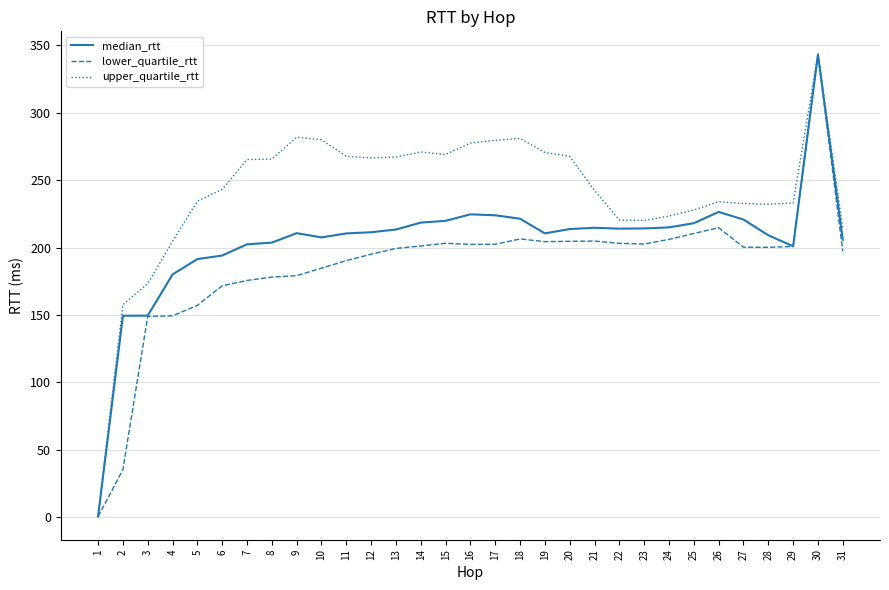

At how many categories does at least one series exceed 248?

15